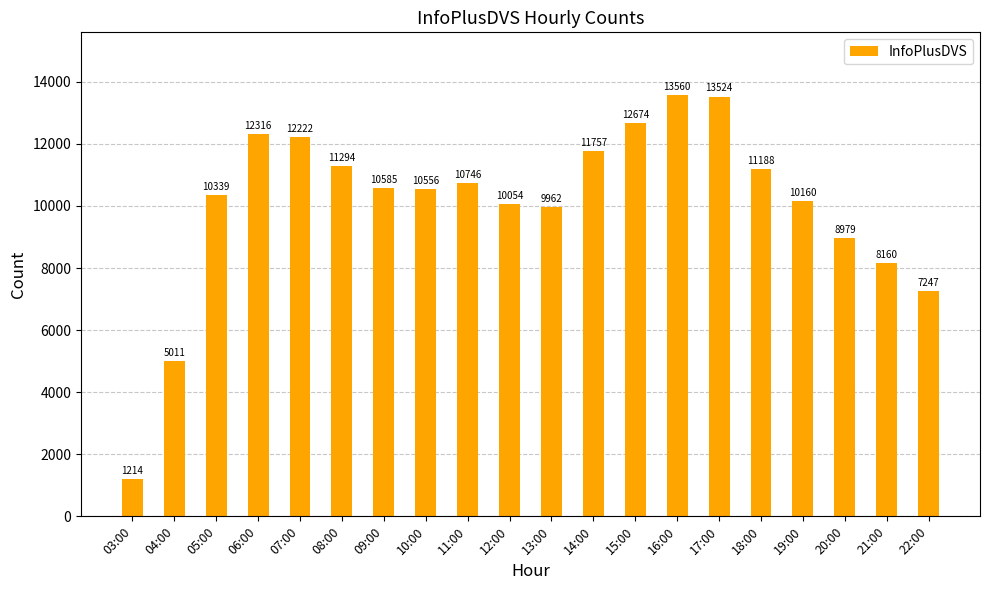

What is the label of the 10th bar from the right?

13:00